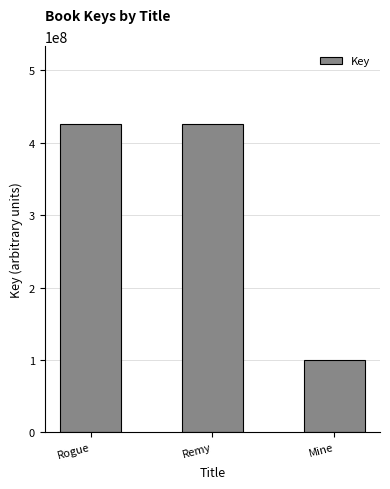

Which category has the lowest value across all series?

Mine